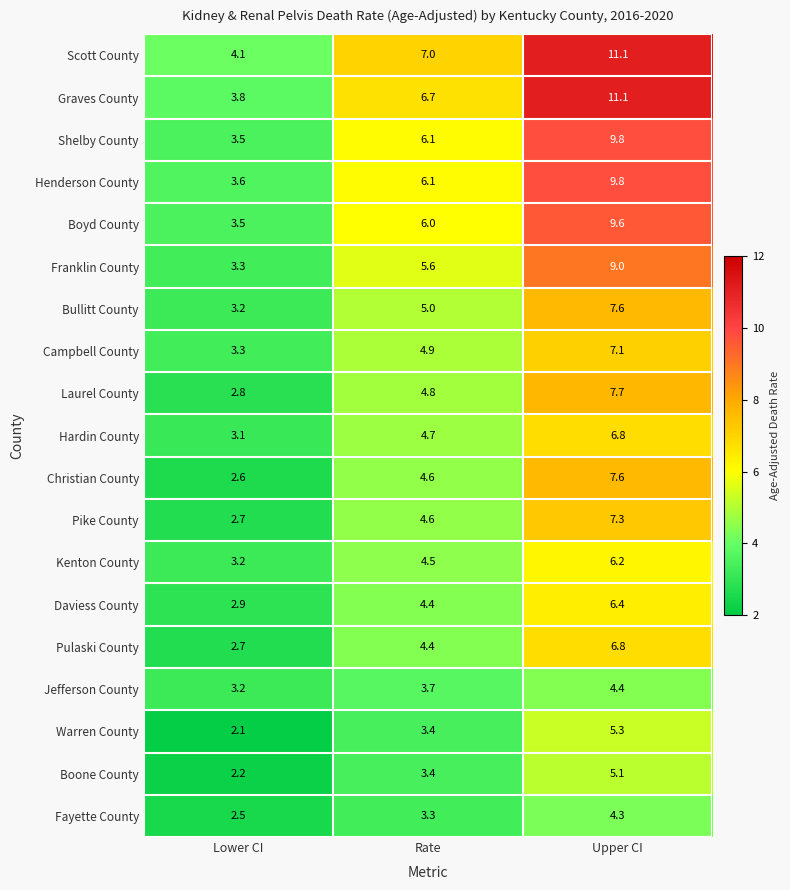

What is the difference between the Campbell County values at Upper CI and Rate?

2.2